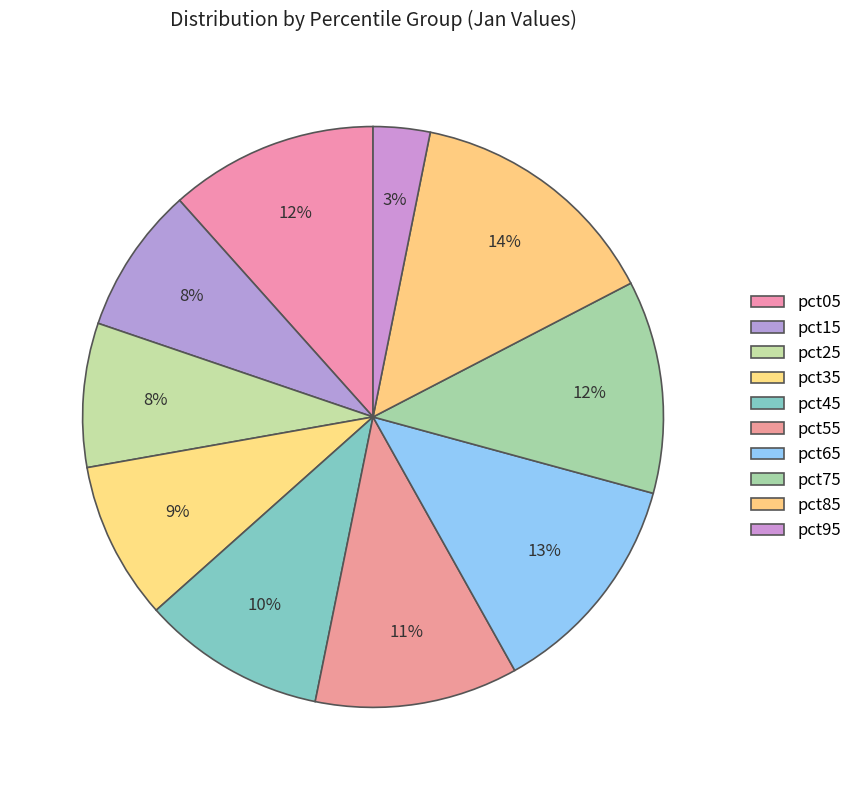

What percentage do pct75 and pct25 together represent?

19.9%